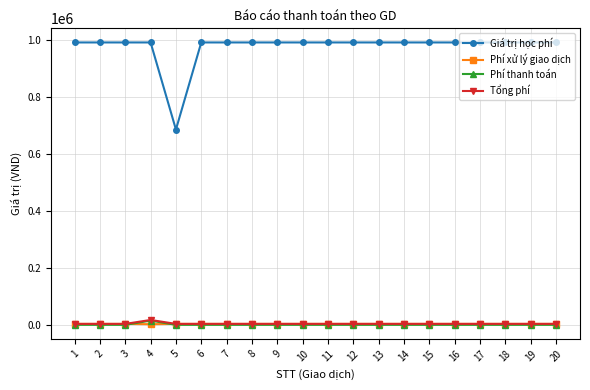

Is it true that Phí xử lý giao dịch equals 3300 at 5?

True